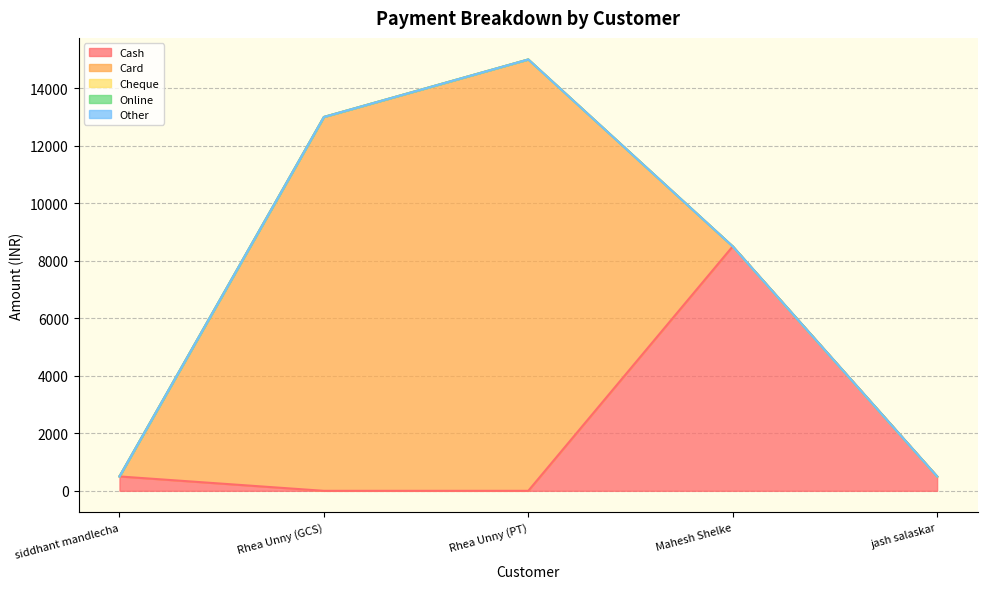

True or false: Other and Online cross at least once.

False